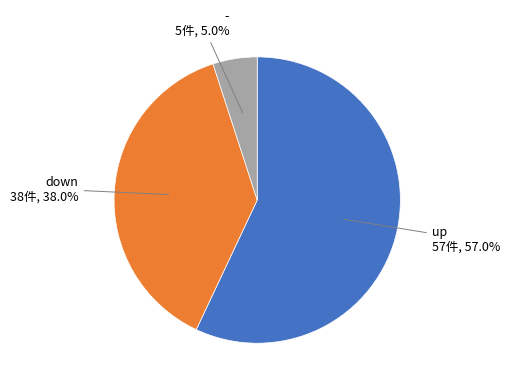

Does any single category account for the majority?

Yes